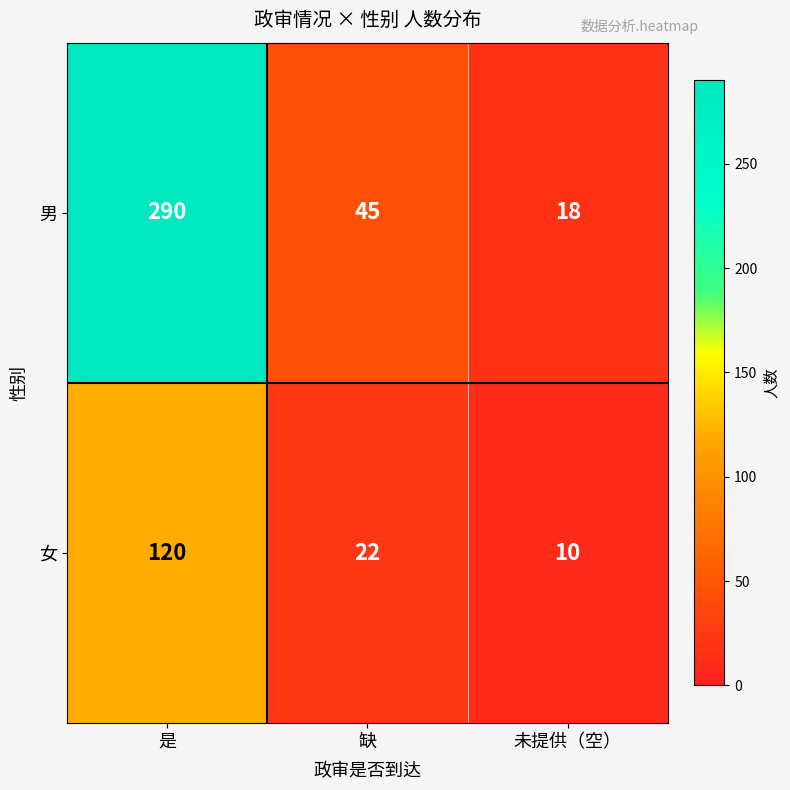

Rank the series by their average value, from lowest to highest.

女, 男